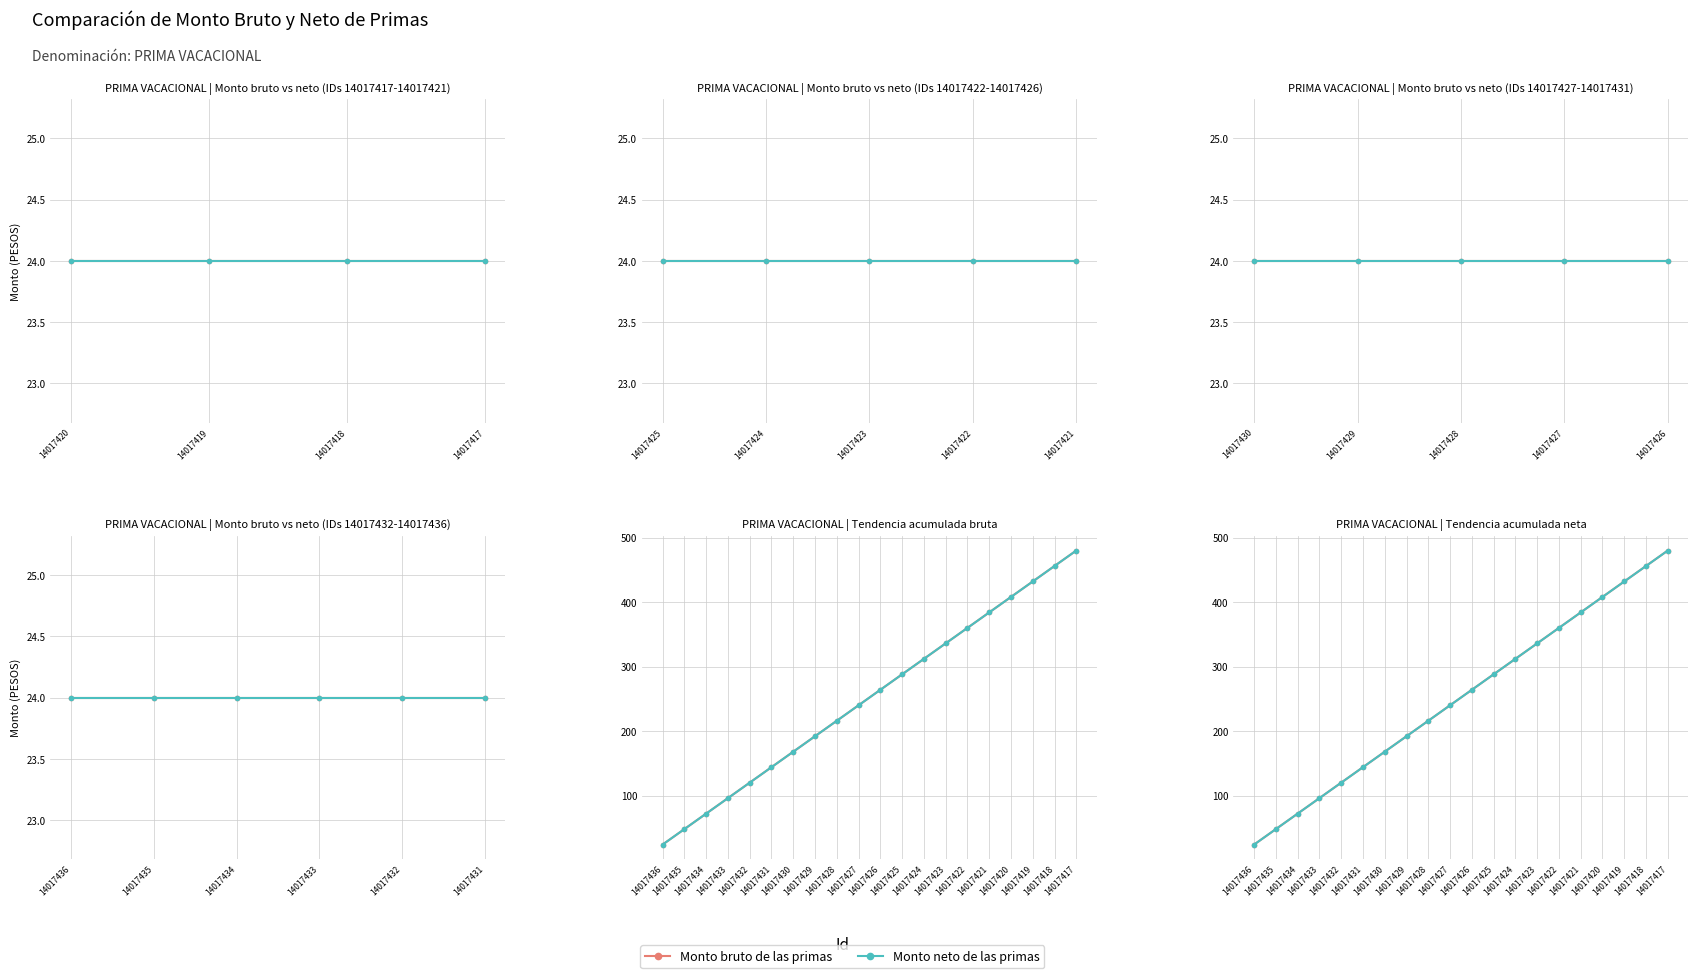

What is the difference between the Monto bruto de las primas values at 14017419 and 14017429?

240